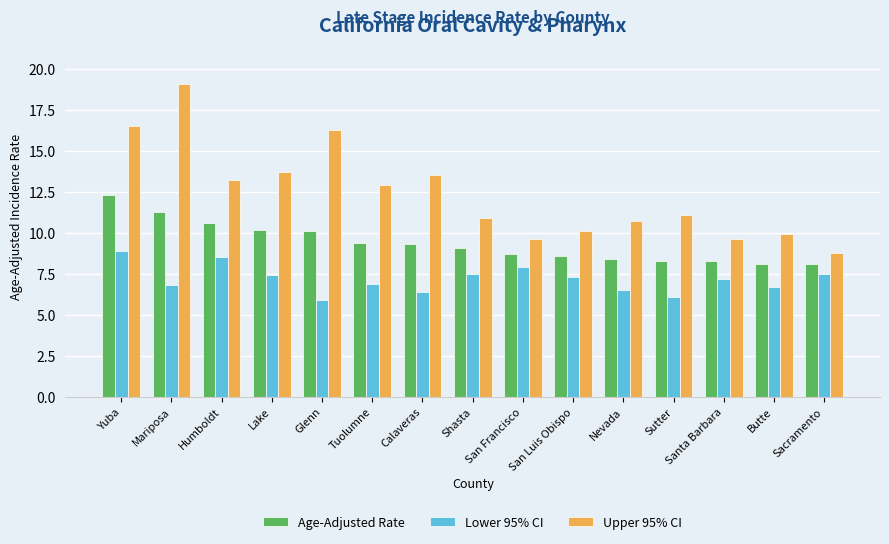

How many groups of bars are there?

15